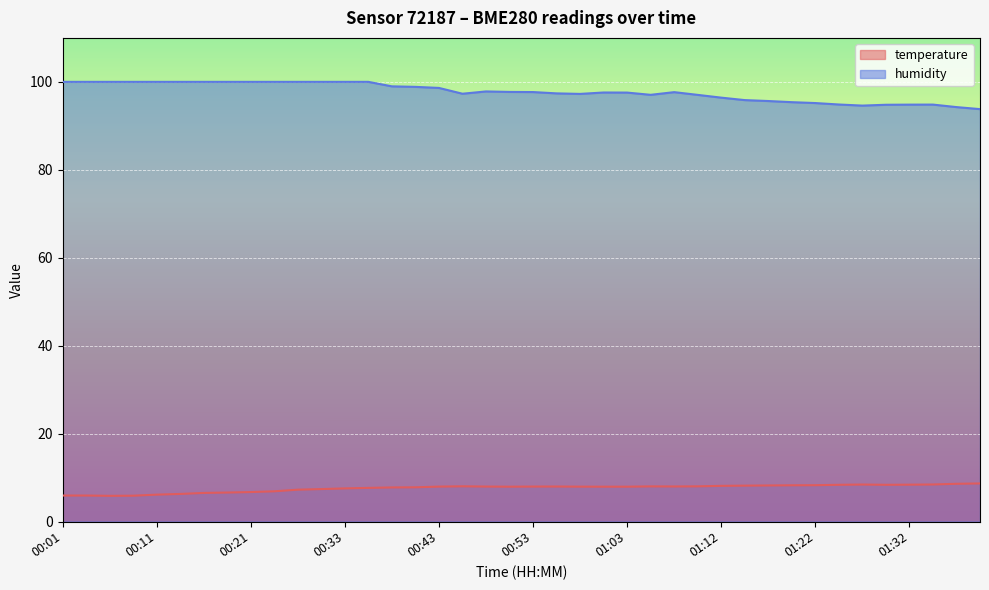

Is it true that temperature equals 11.0 at 00:23?

False